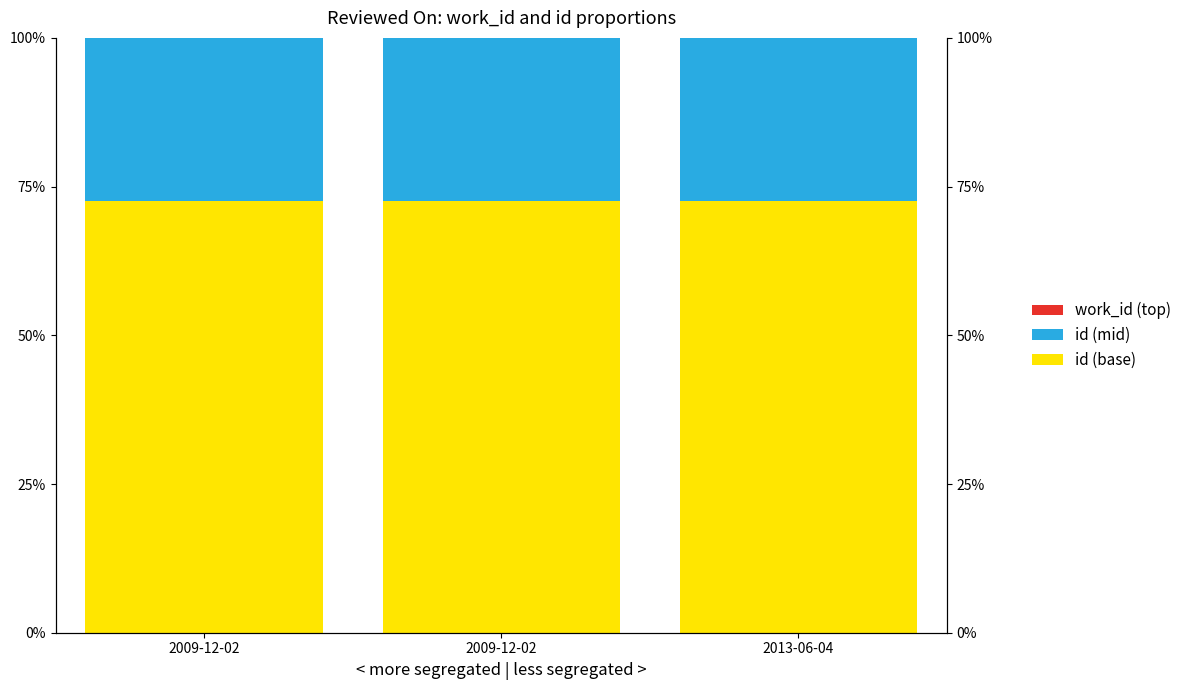

What is the value of the id bar at the 1st from the left?

72.6